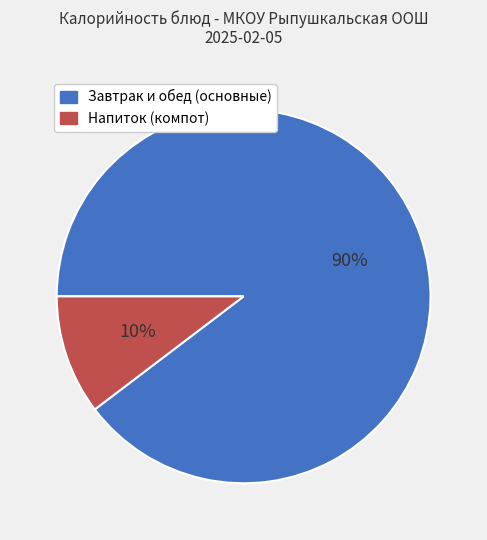

To the nearest percent, what is the average slice percentage?

50%